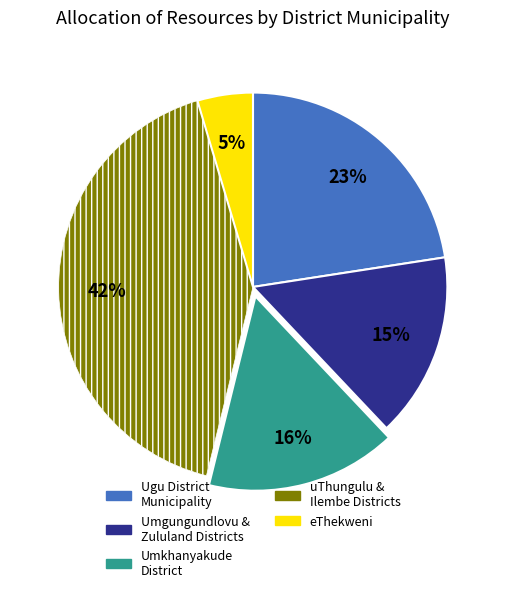

Is there any slice that represents more than half of the pie?

No